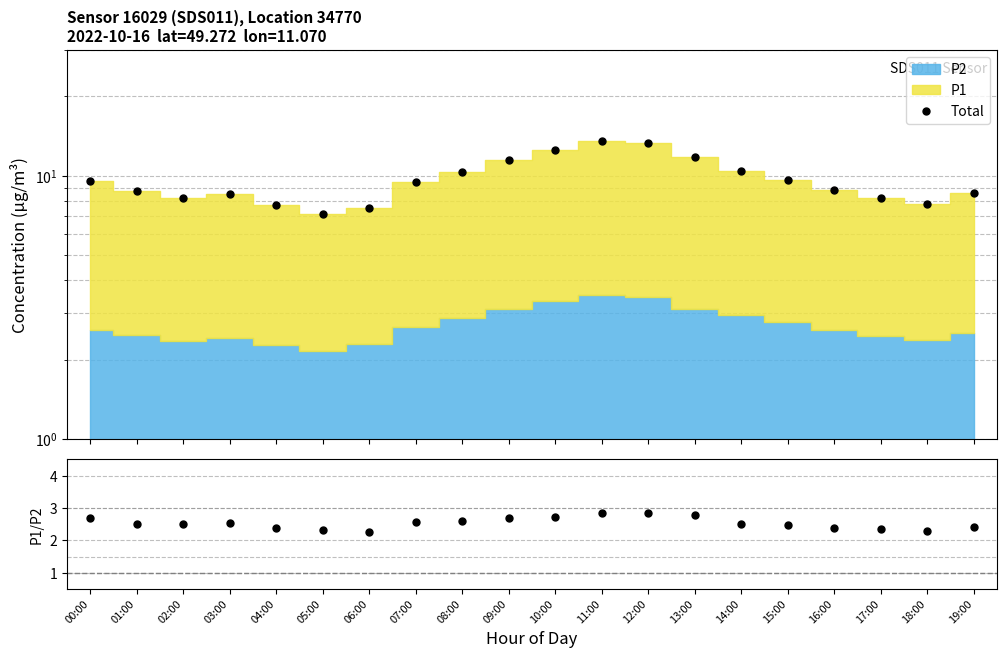

Which series changed the most between 09:00 and 18:00?

Total